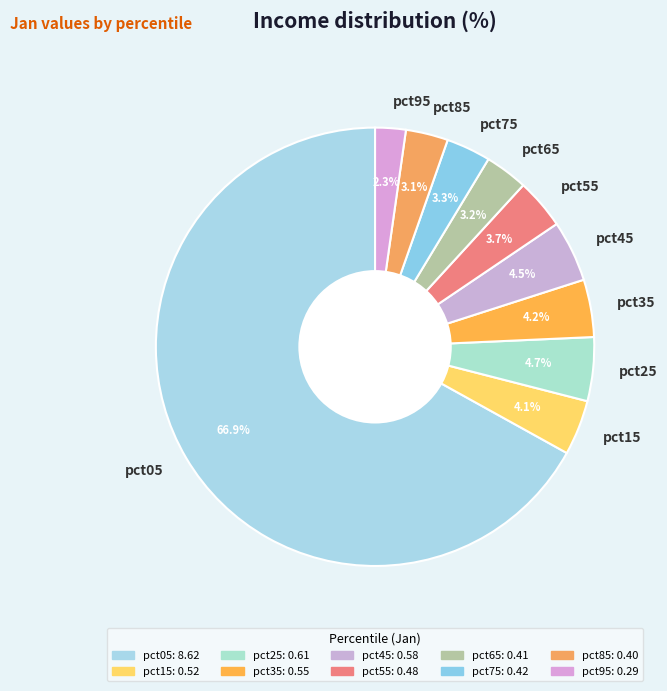

What is the largest slice in the pie chart?

pct05